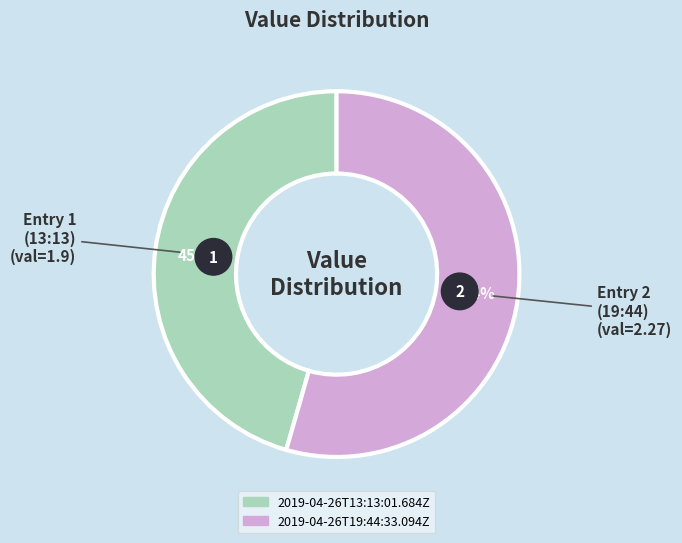

Which slice is the smallest?

2019-04-26T13:13:01.684Z